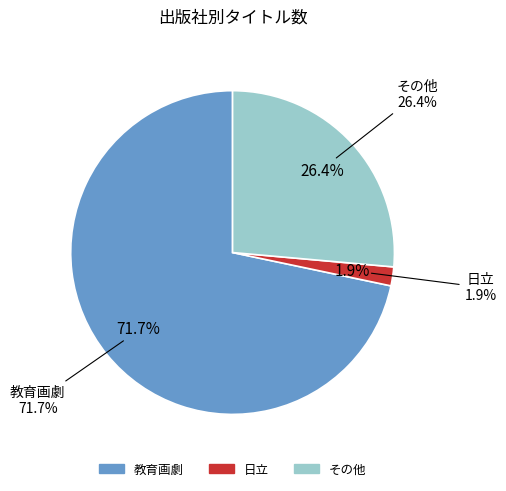

What percentage do 日立 and その他 together represent?

28.3%